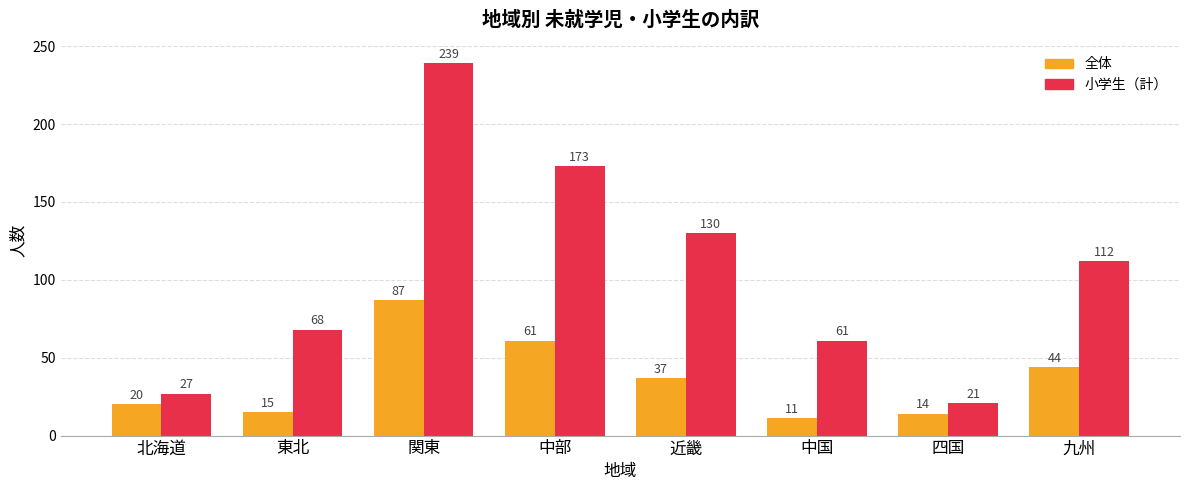

Which series changed the most between 東北 and 四国?

小学生（計）